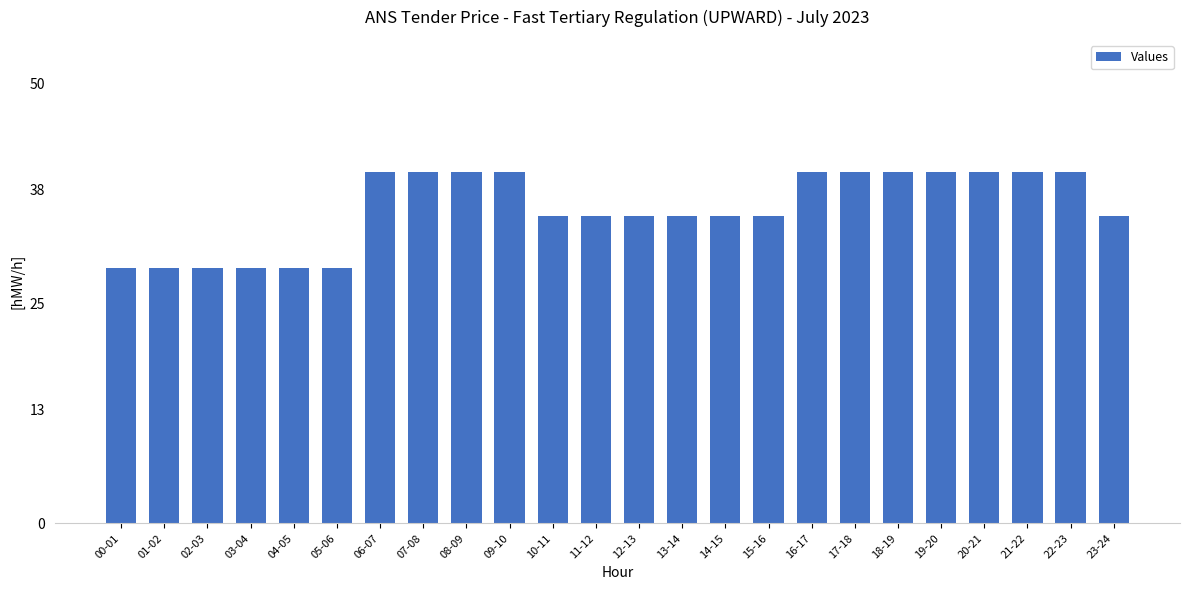

Are the bars horizontal?

No